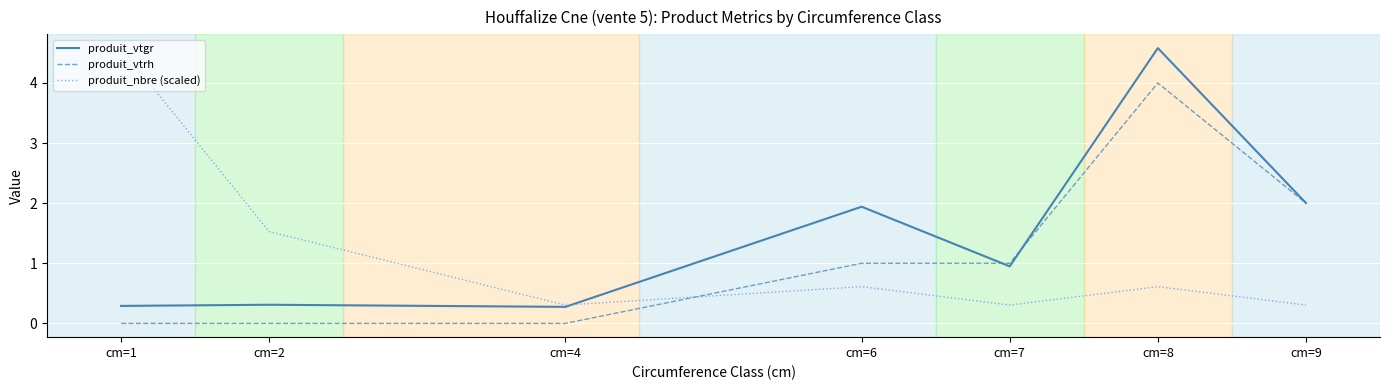

Reading left to right, list all the values displayed in this chart.

produit_vtgr: cm=1=0.3	cm=2=0.3	cm=4=0.3	cm=6=1.9	cm=7=0.9	cm=8=4.6	cm=9=2.0
produit_vtrh: cm=1=0.0	cm=2=0.0	cm=4=0.0	cm=6=1.0	cm=7=1.0	cm=8=4.0	cm=9=2.0
produit_nbre (scaled): cm=1=4.6	cm=2=1.5	cm=4=0.3	cm=6=0.6	cm=7=0.3	cm=8=0.6	cm=9=0.3